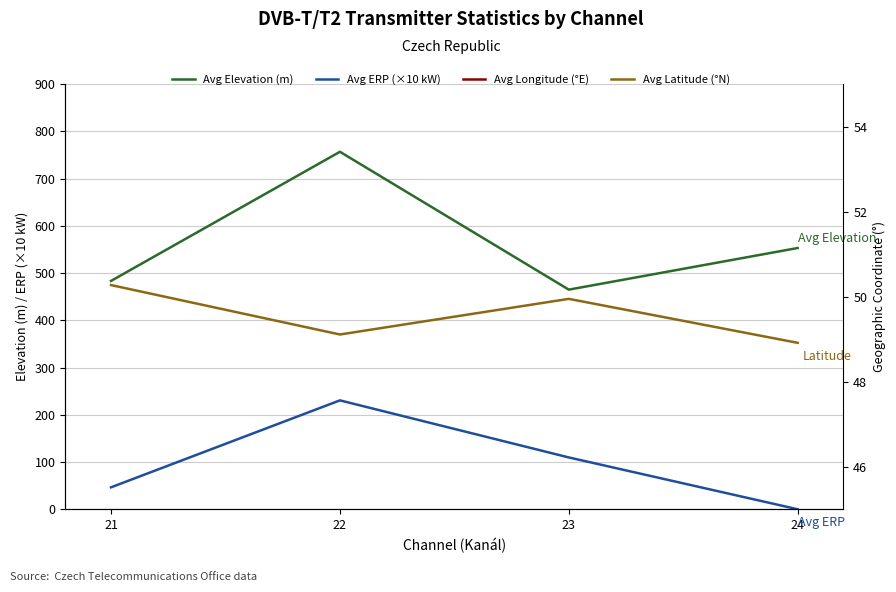

Reading left to right, extract all data points from this chart.

Avg Elevation (m): 483.4	756.6	464.9	553.0
Avg ERP (×10 kW): 46.7	230.6	109.9	0.2
Avg Longitude (°E): 14.7	14.7	15.8	17.7
Avg Latitude (°N): 50.3	49.1	49.9	48.9